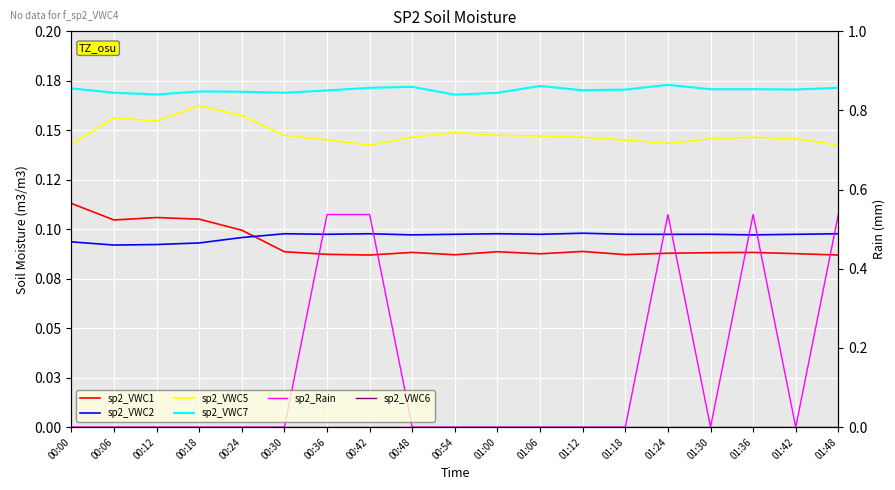

What is the maximum value shown in the chart?

0.2